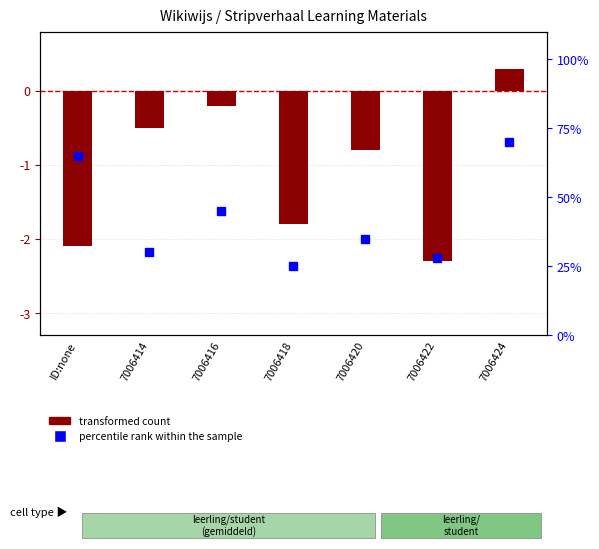

True or false: percentile rank within the sample has a value of 45.0 at 7006416.

True